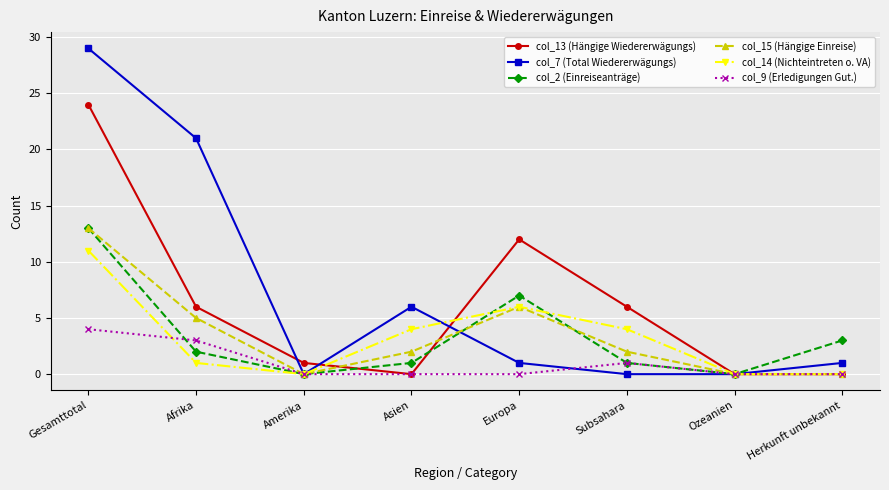

What is the average value of the col_14 (Nichteintreten o. VA) series?

3